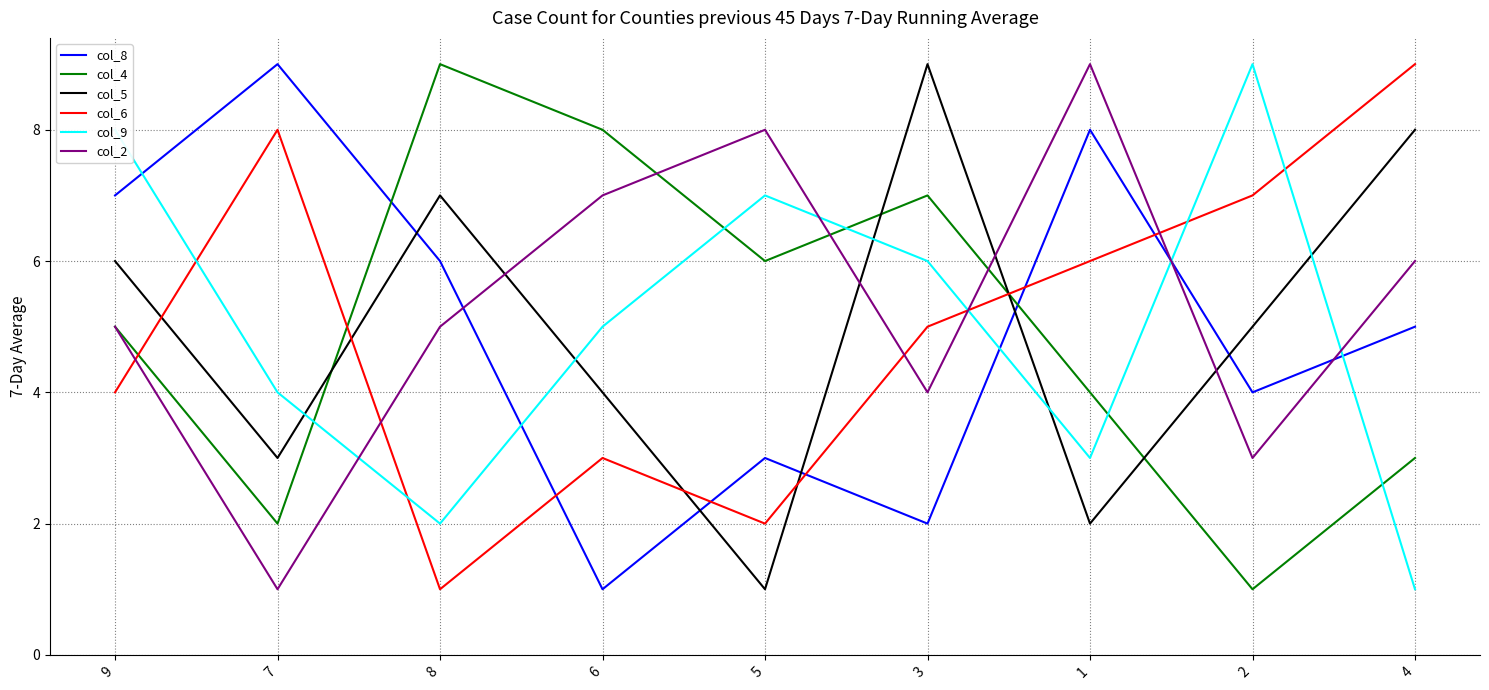

At which category is the sum across all series the highest?

9